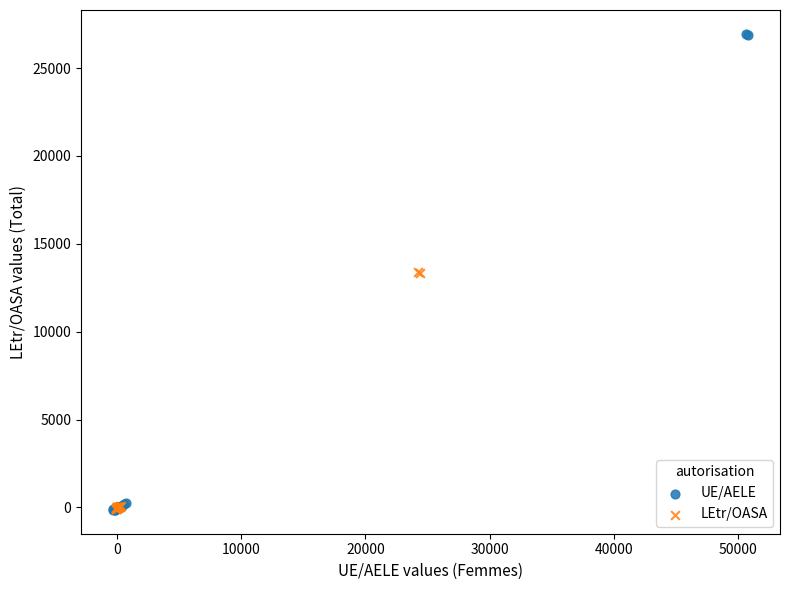

Which series has the largest Y range (max minus min)?

UE/AELE